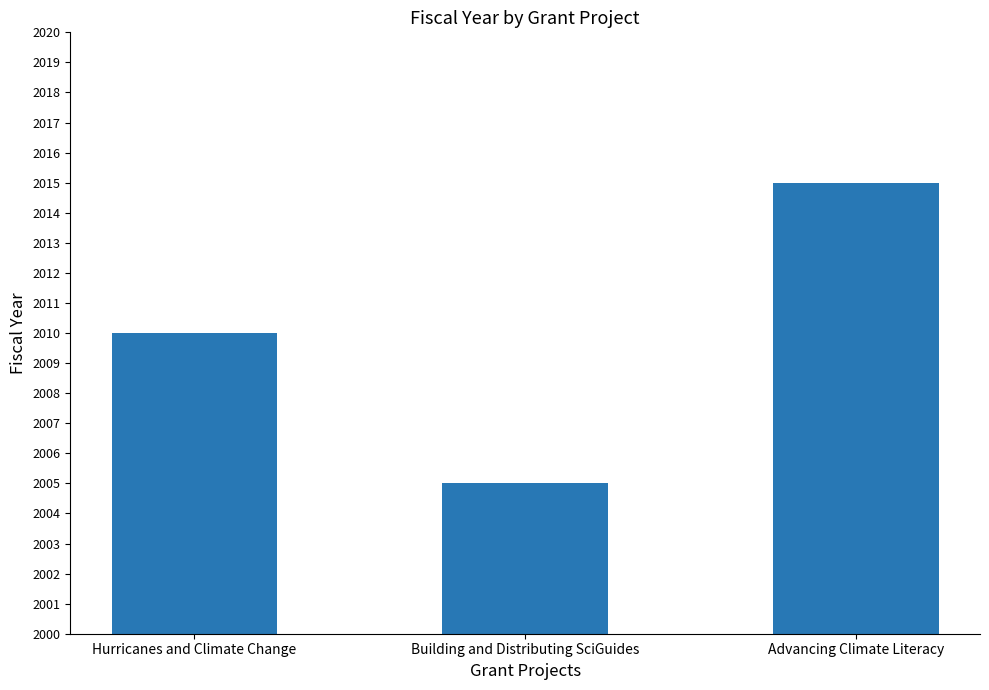

At which category does the chart reach its peak across all series?

Advancing Climate Literacy